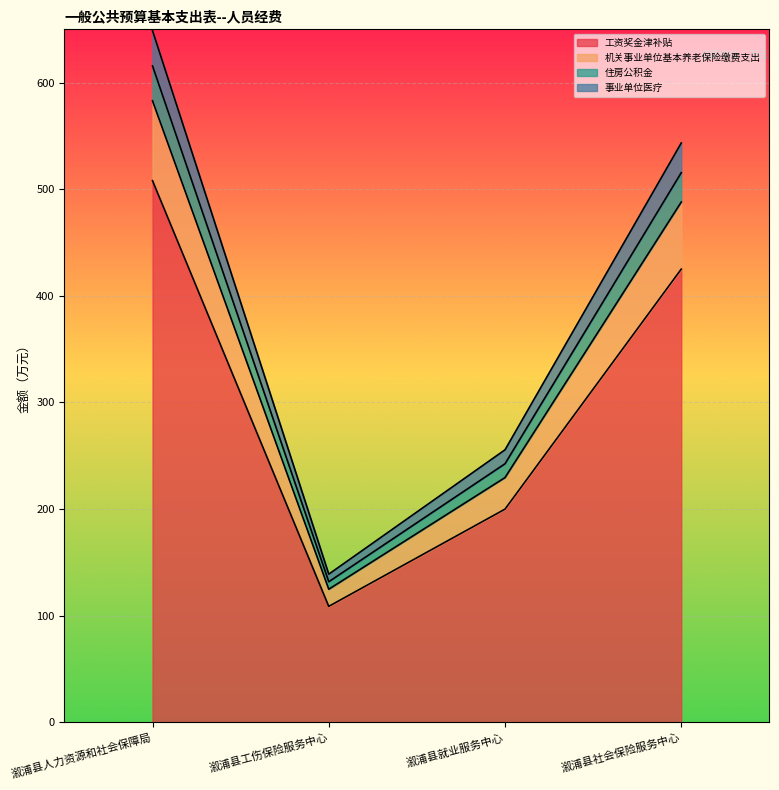

What is the difference between the 工资奖金津补贴 values at 溆浦县人力资源和社会保障局 and 溆浦县社会保险服务中心?

82.9